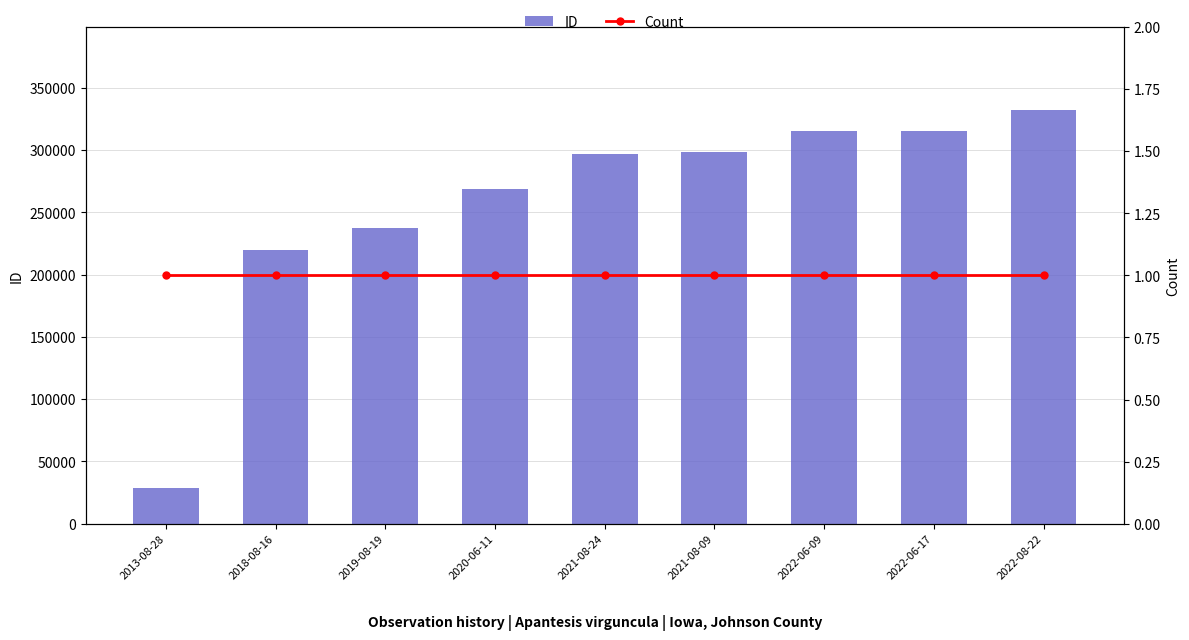

What are all the series names shown in the legend?

ID, Count